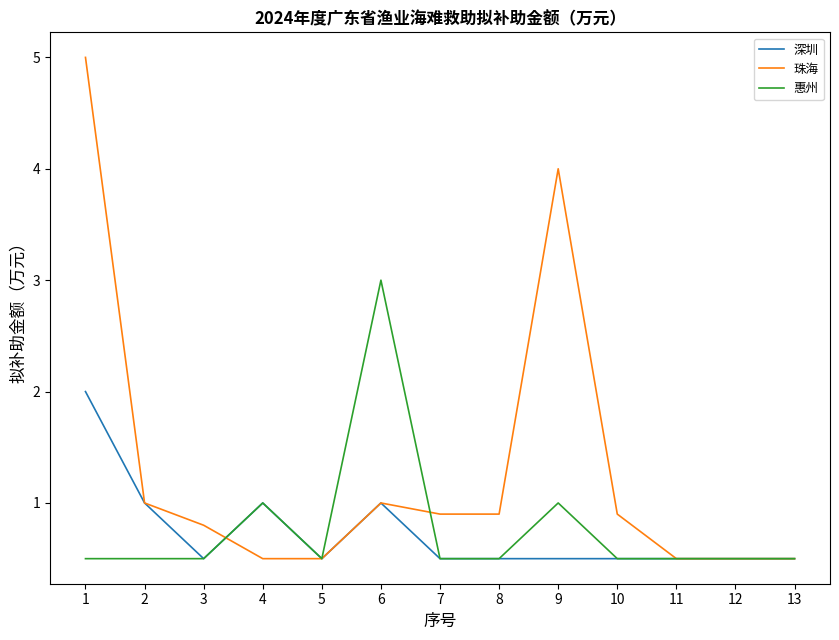

Between 1 and 6, which series saw the biggest shift?

珠海